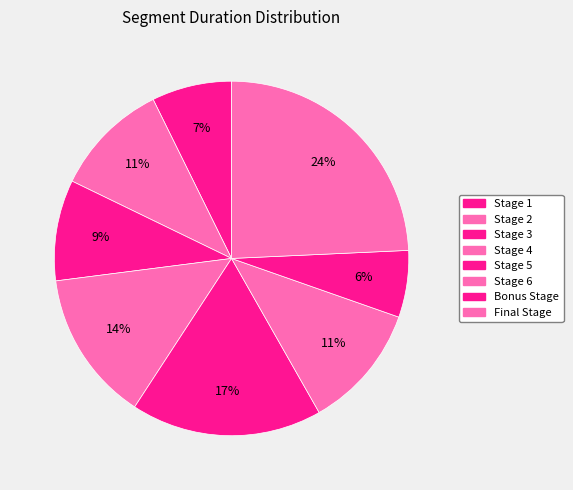

How many slices are in this pie chart?

8